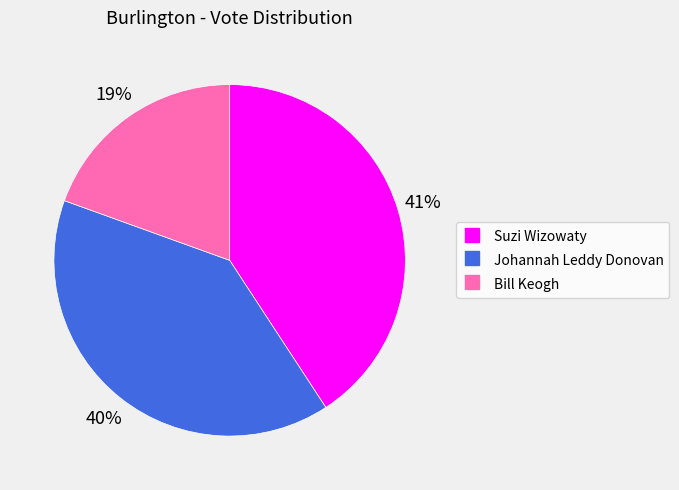

To the nearest percent, what percentage of the pie is Suzi Wizowaty?

41%